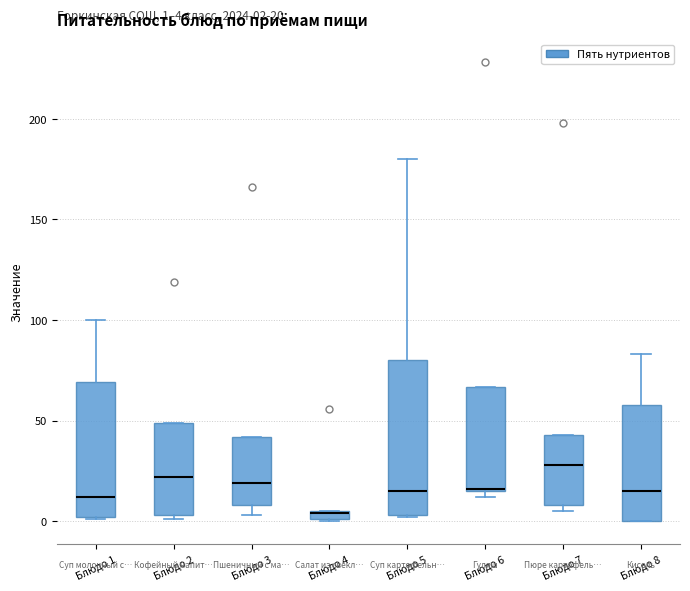

Which box is the tallest, from its lower edge to its upper edge?

Блюдо 5